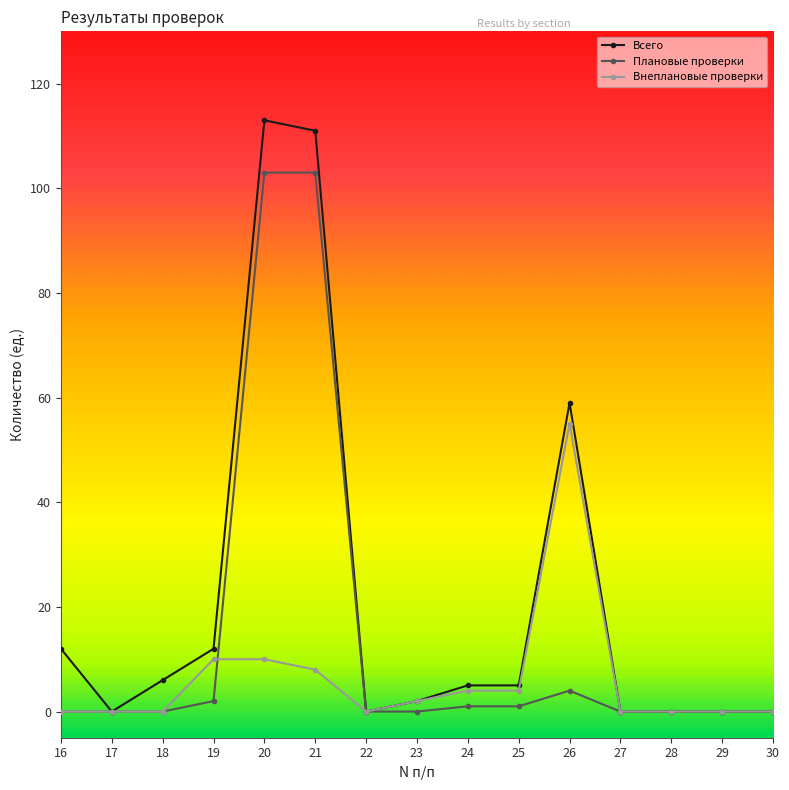

Is the value of Внеплановые проверки at 16 greater than the value of Плановые проверки at 26?

No